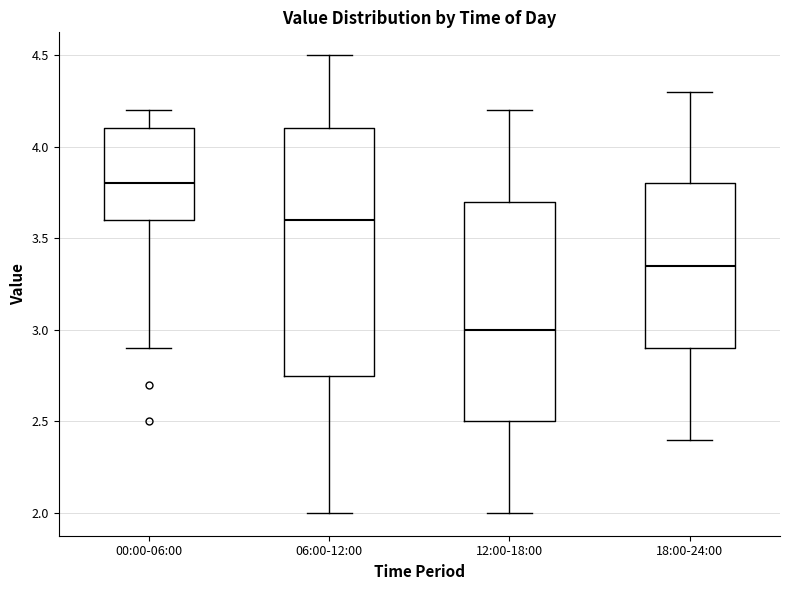

Which box is the tallest, from its lower edge to its upper edge?

06:00-12:00